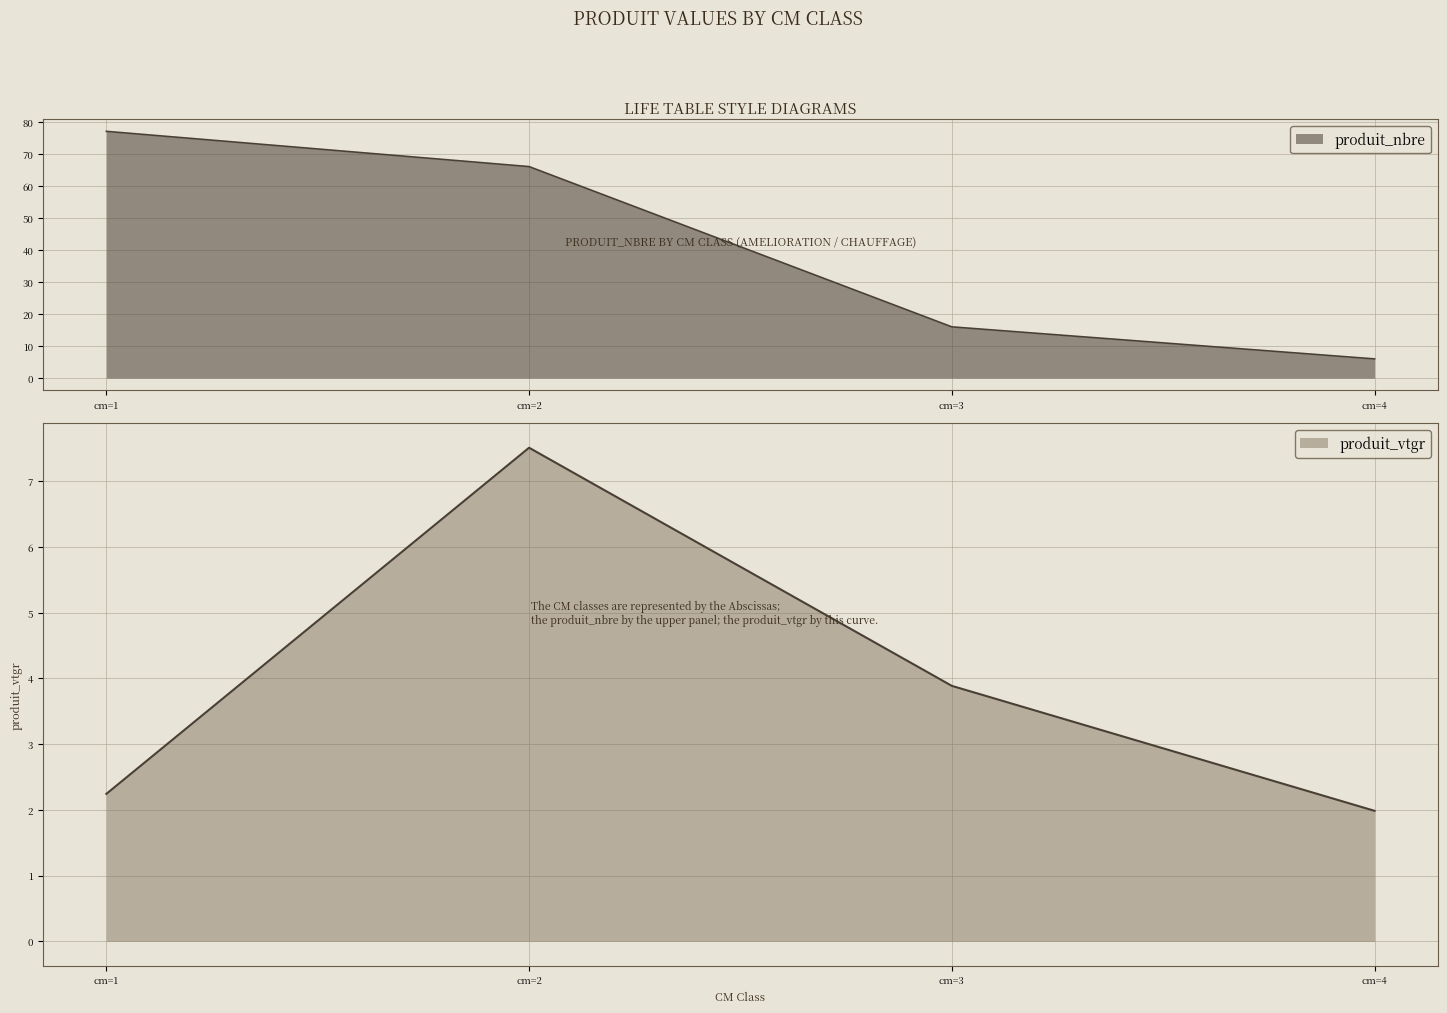

Reading right to left, what are all the values shown in this chart?

produit_nbre: 6.0	16.0	66.0	77.0
produit_vtgr: 2.0	3.9	7.5	2.2